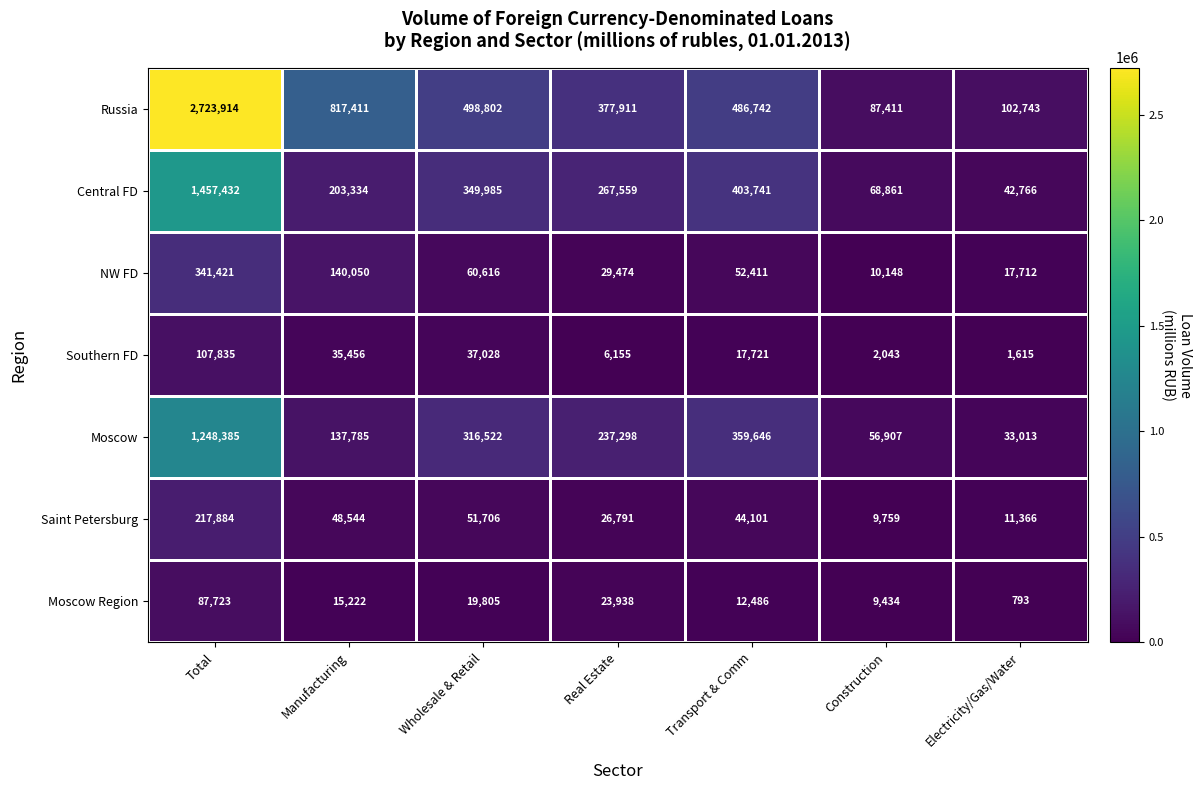

At which label does Central FD first exceed 267559?

Total